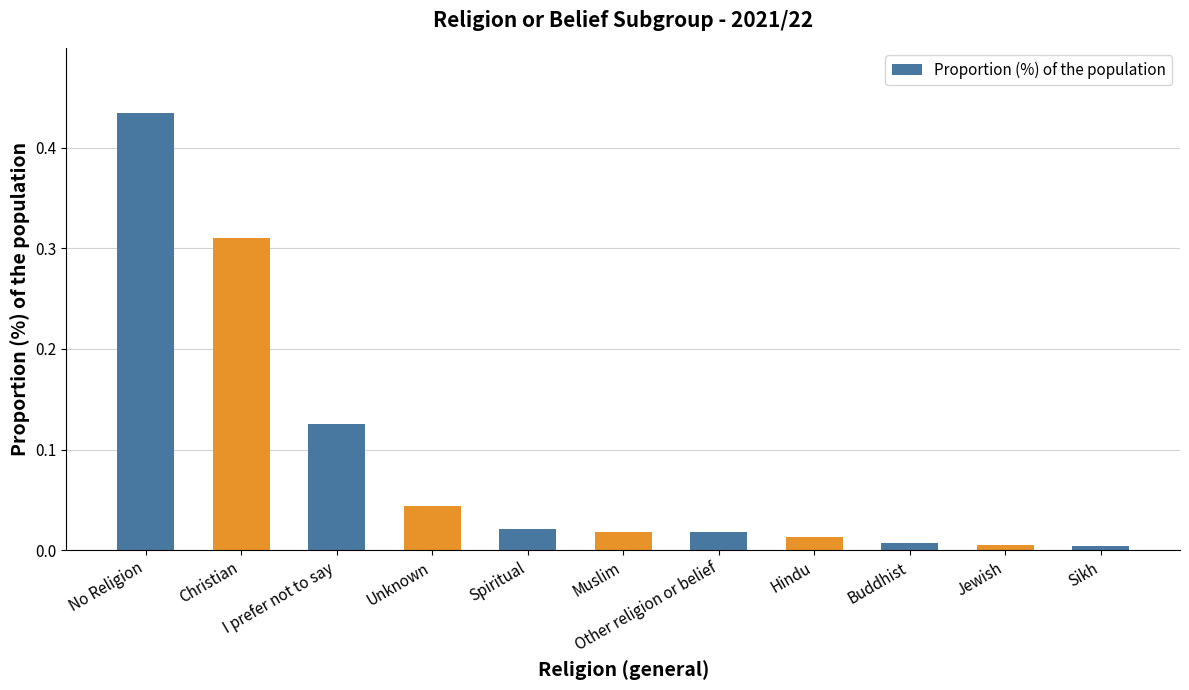

What is the sum of all values?

1.0